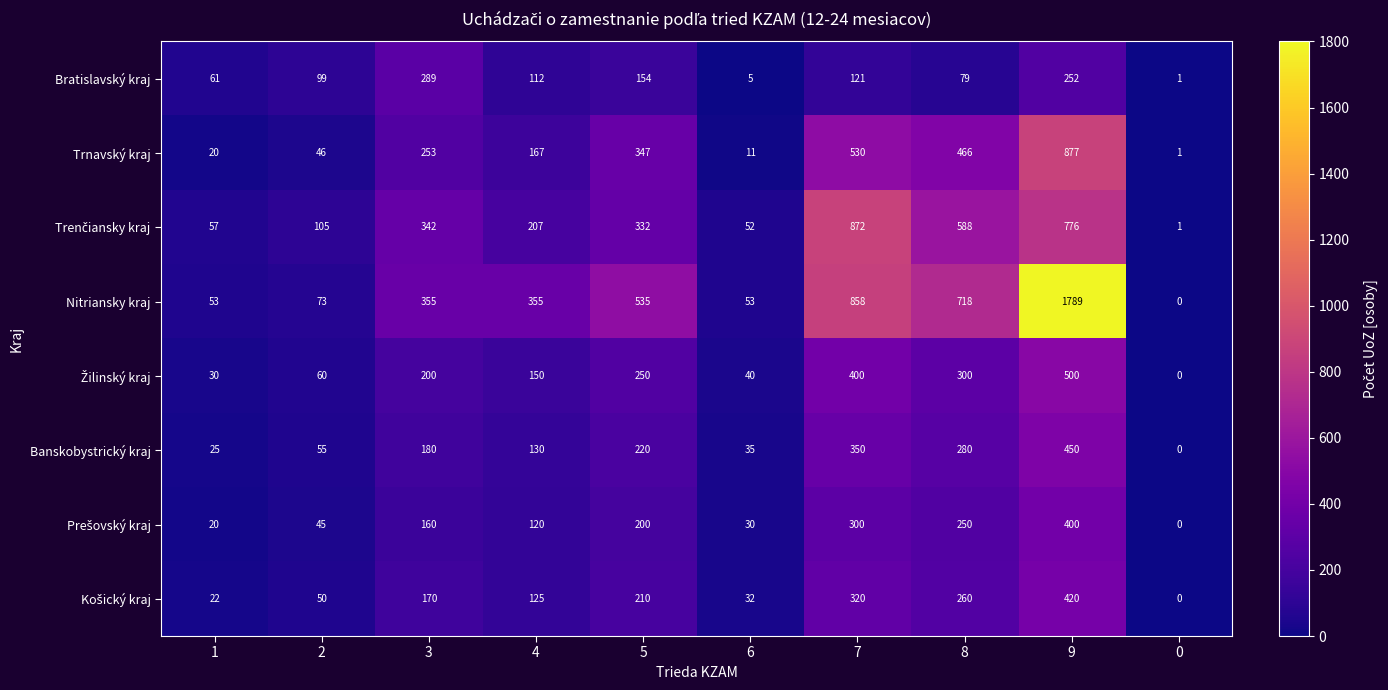

Rank the categories by Trnavský kraj value from highest to lowest.

9, 7, 8, 5, 3, 4, 2, 1, 6, 0